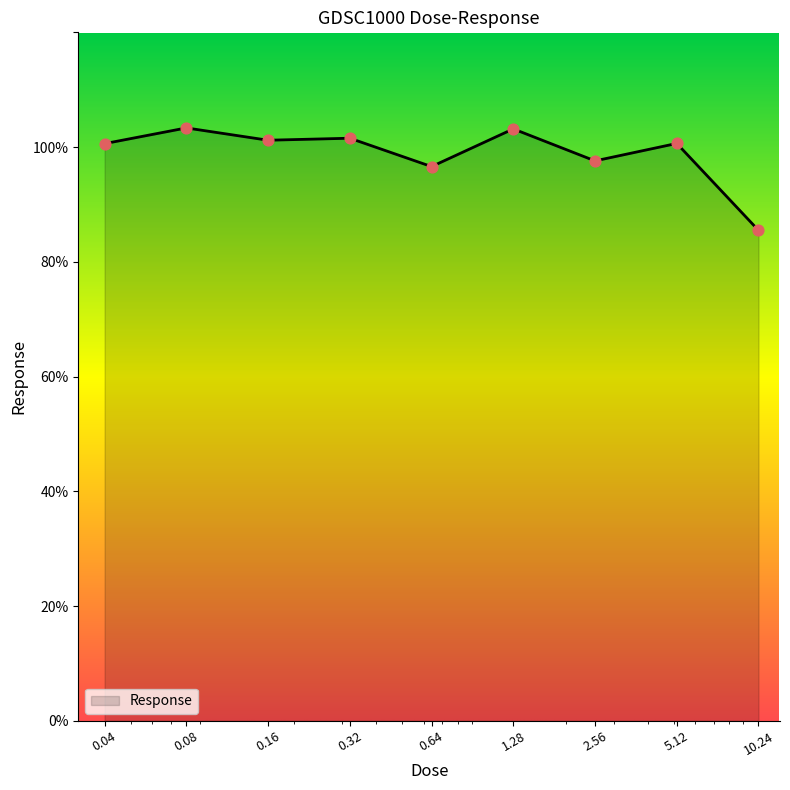

What is the minimum value shown in the chart?

85.5